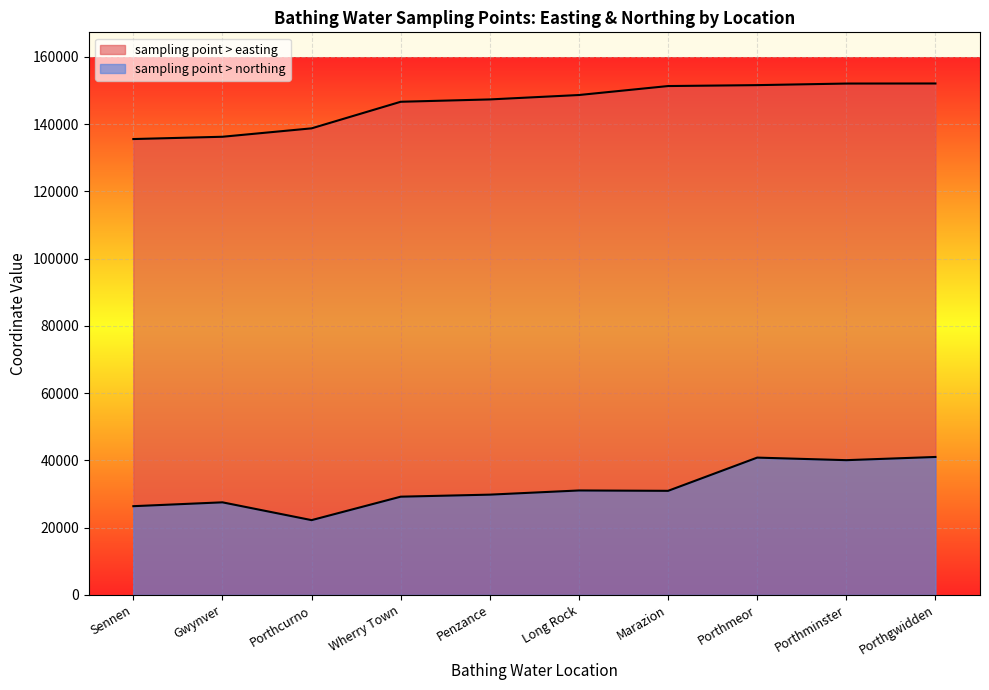

Which series changed the most between Sennen and Gwynver?

sampling point > northing